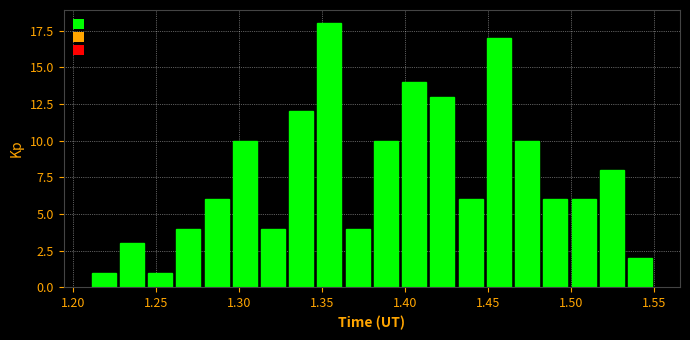

Read against the x-axis, roughly where is the centre of the tallest bar?

1.355